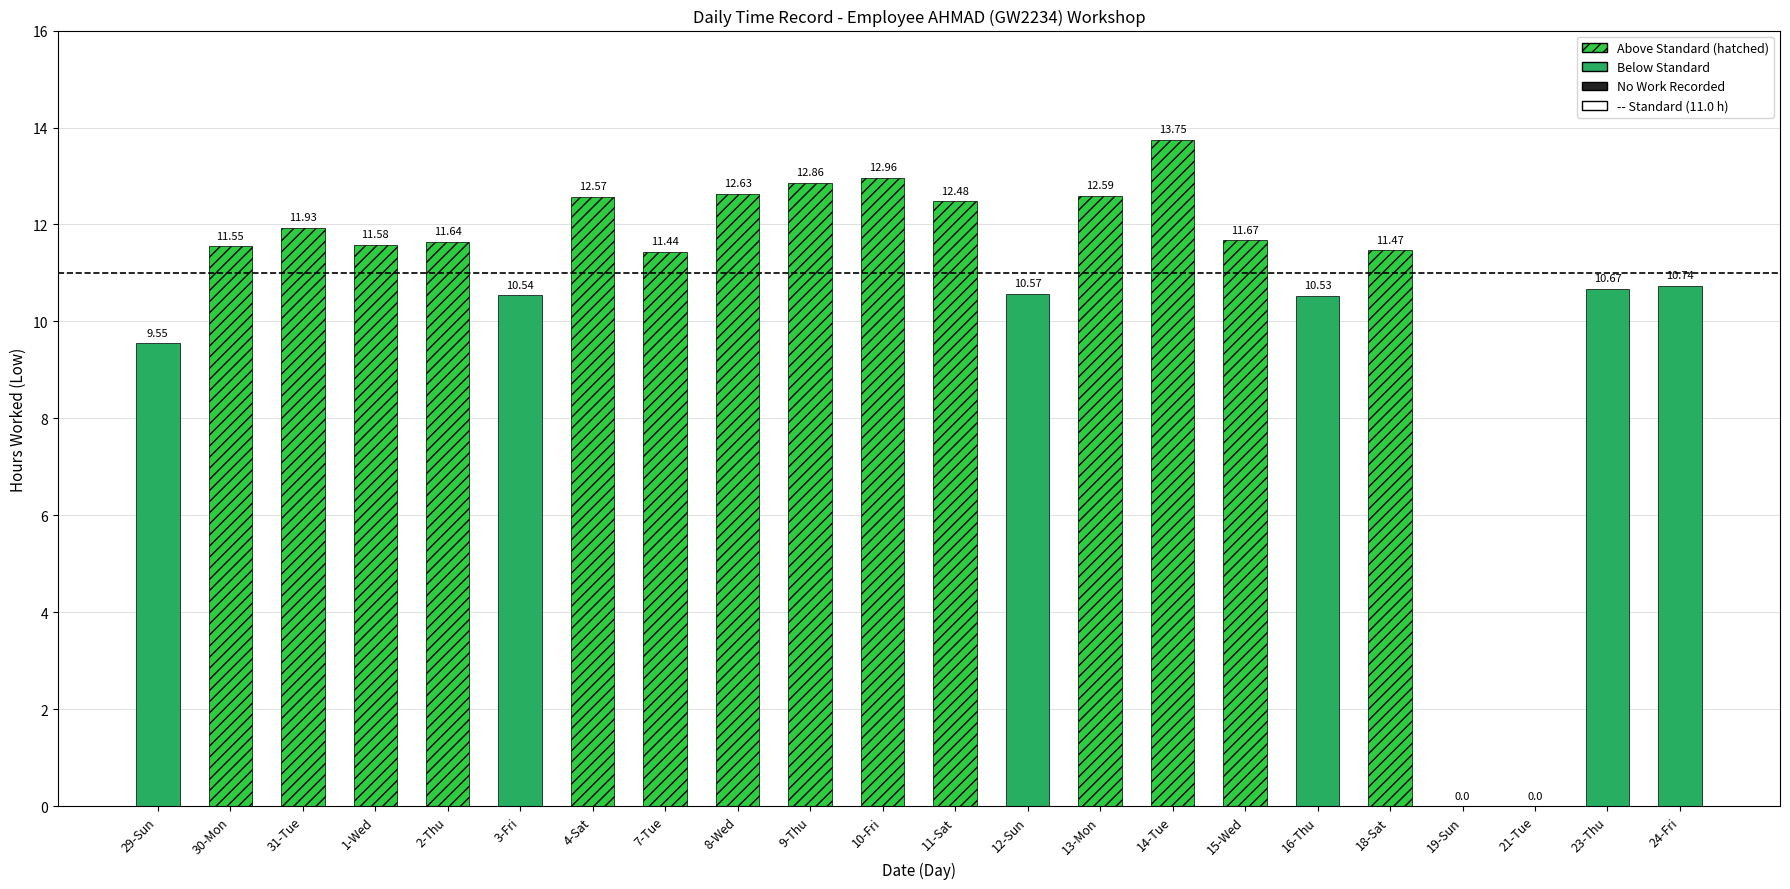

Which label corresponds to the largest value in the chart?

14-Tue